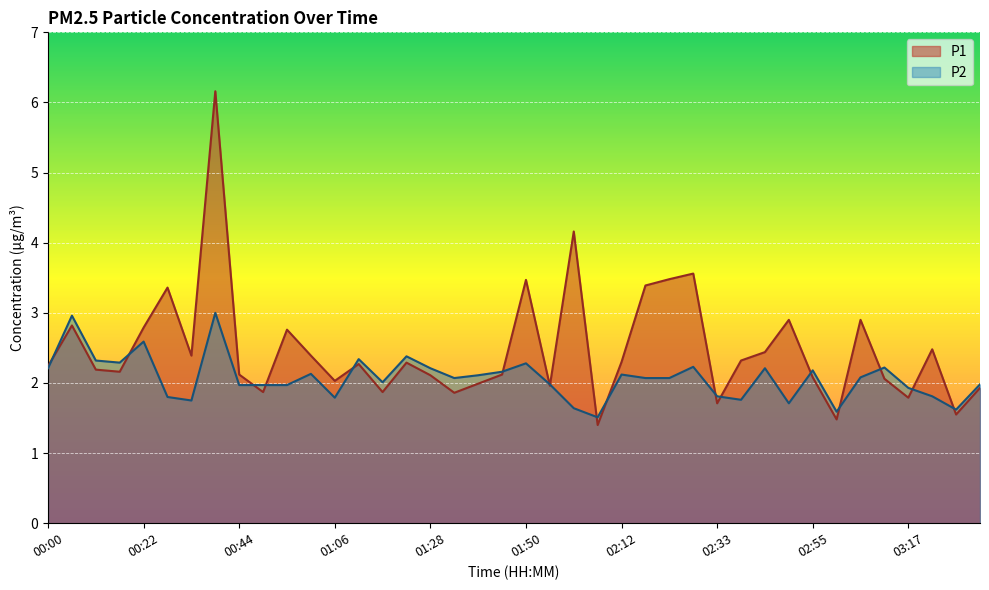

At which category does P2 reach its first local valley?

00:17